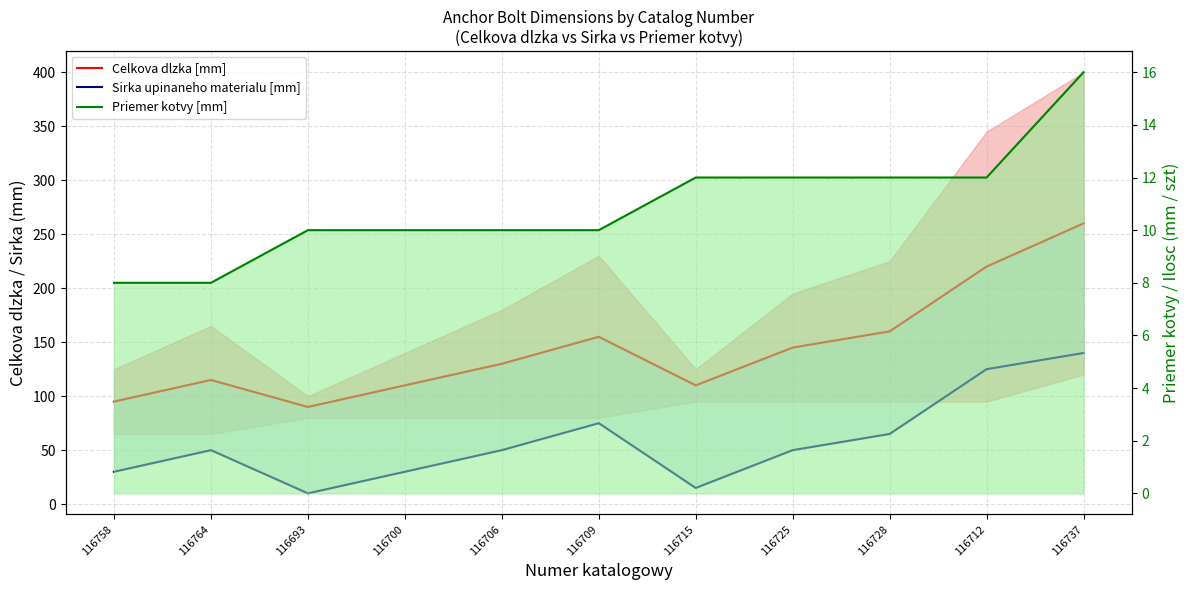

What is the label of the 1st point from the left?

116758